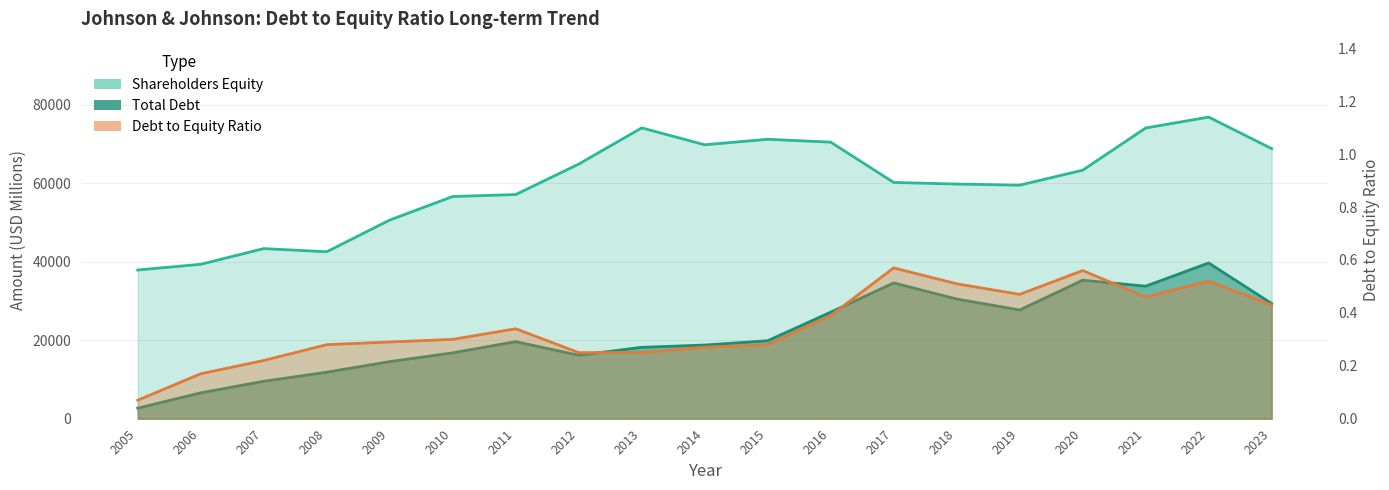

True or false: Debt to Equity Ratio and Total Debt intersect in this chart.

False